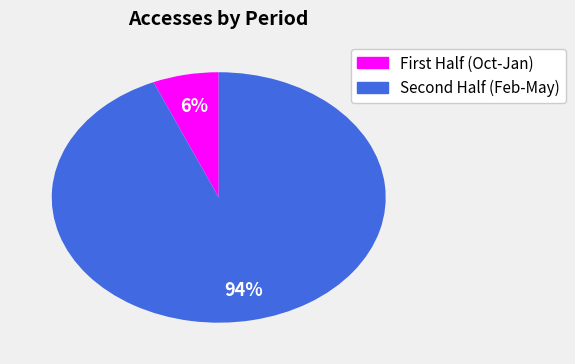

To the nearest percent, what is the average slice percentage?

50%